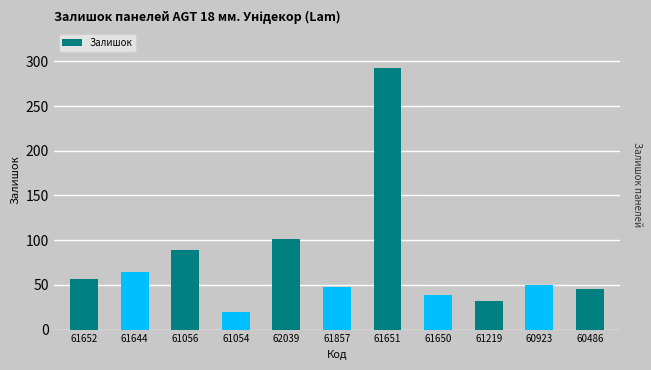

Approximately how many times larger is the value at 62039 compared to 61644?

1.6